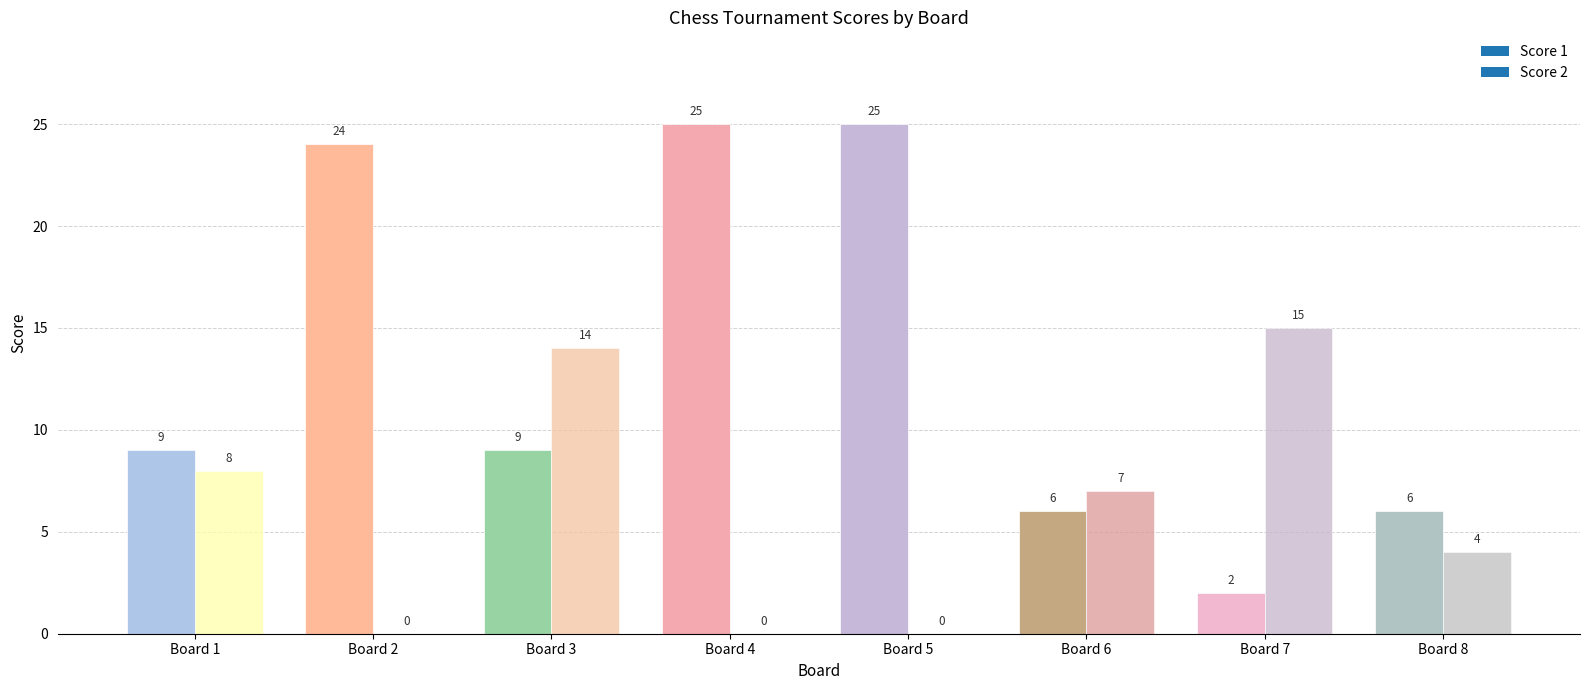

What value does the Score 1 series have at Board 3, to the nearest 5?

10